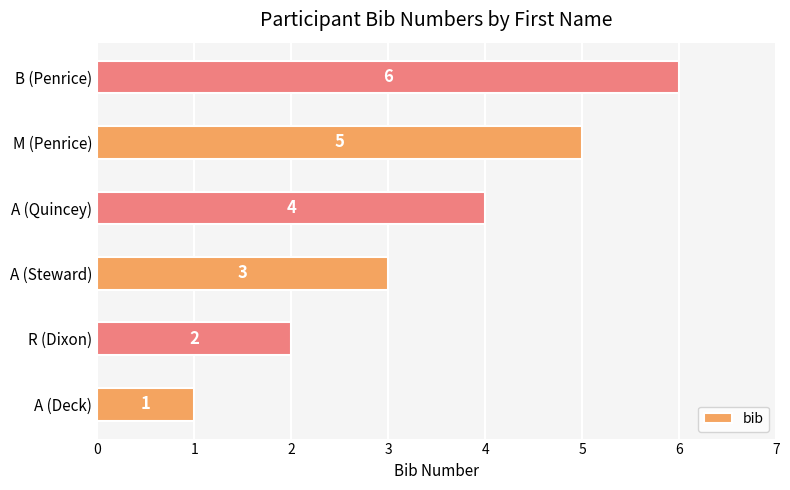

What is the average value?

4